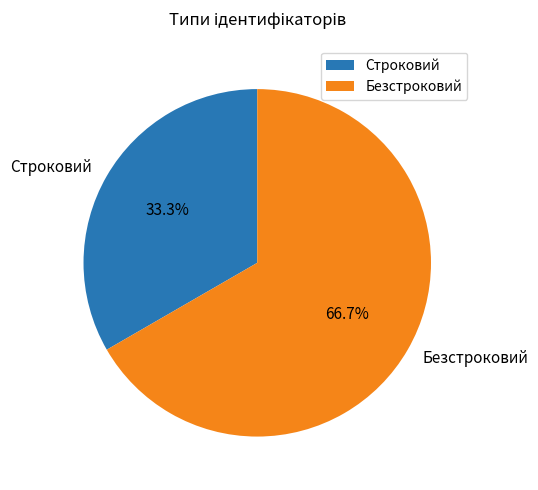

Which slice is the largest?

Безстроковий